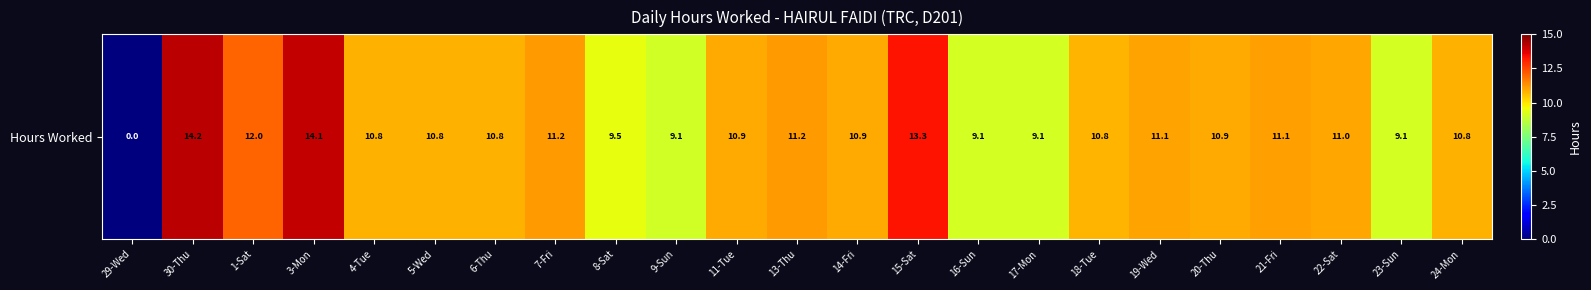

True or false: the data shows -8.5 at 29-Wed.

False